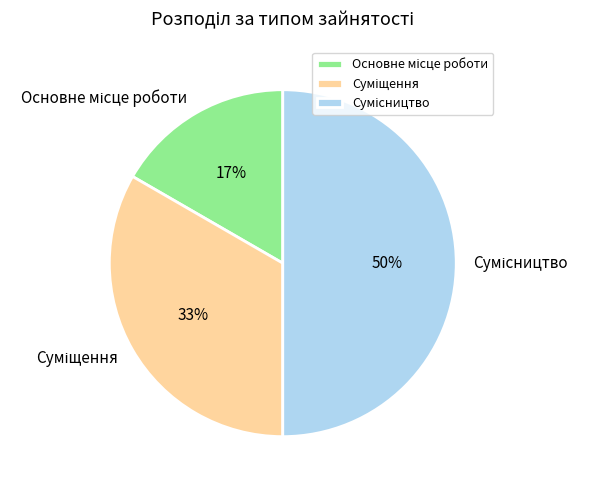

To the nearest percent, what is the difference between the largest and smallest slice percentages?

33%